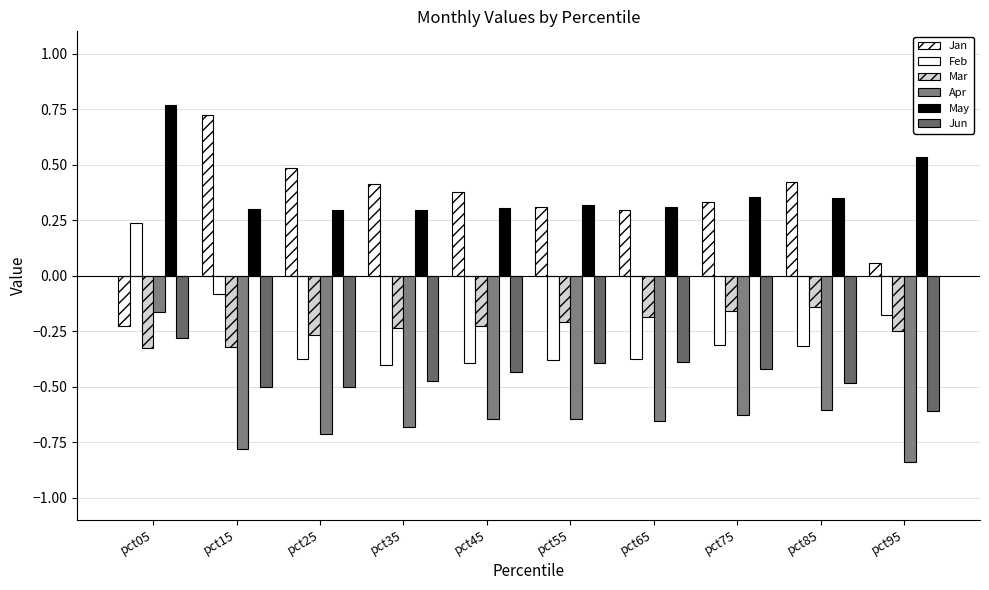

What is the value of the Mar bar at the 8th from the left?

-0.2